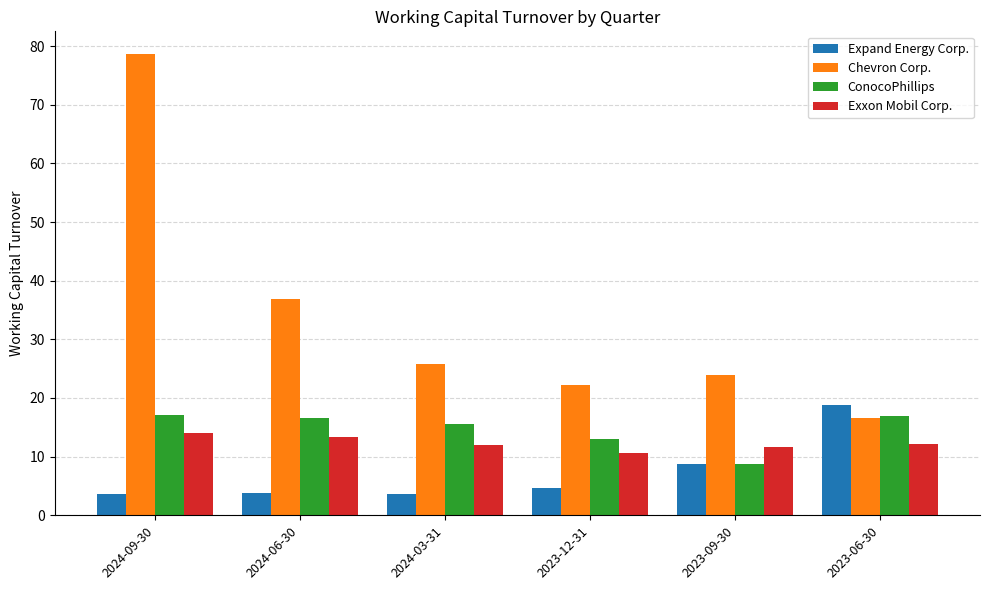

What is the highest value of the Expand Energy Corp. series?

18.8